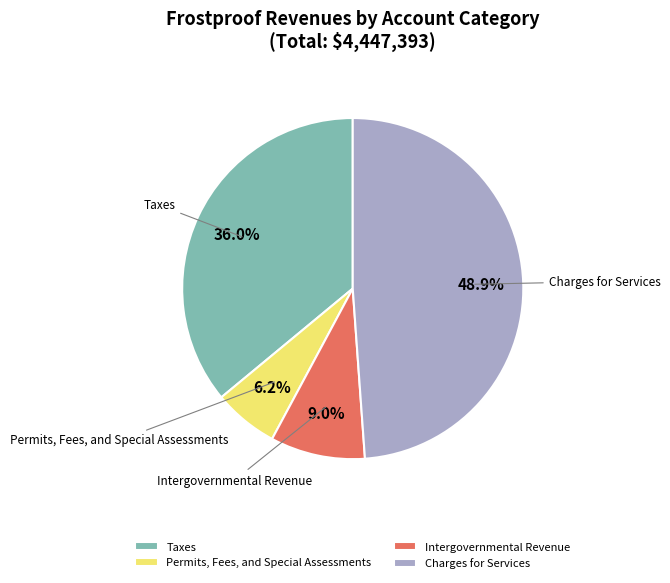

To the nearest percent, what is the combined percentage of Taxes and Permits, Fees, and Special Assessments?

42%